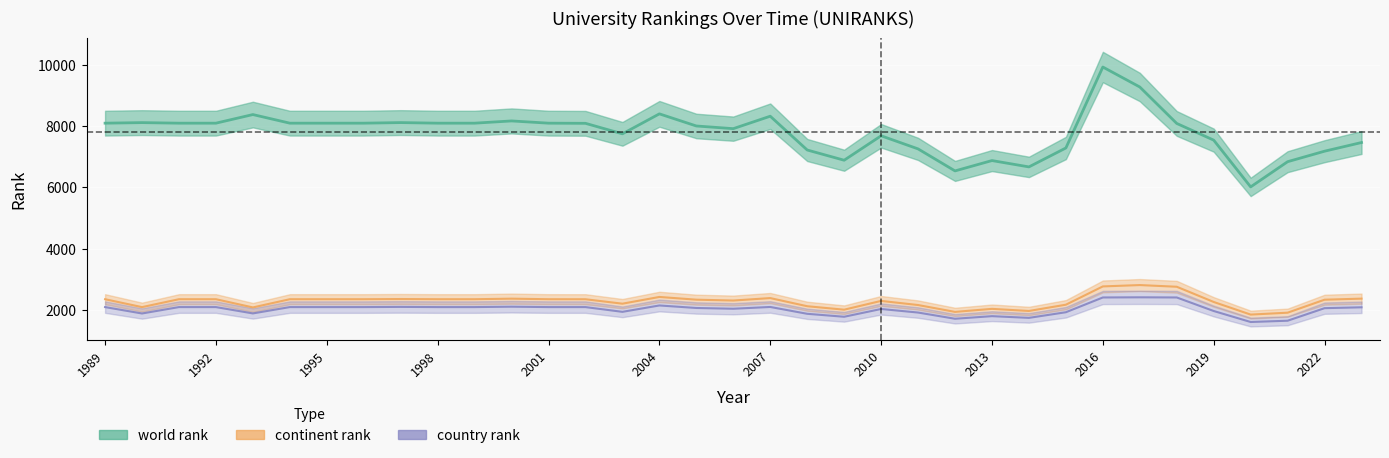

Is the value of country rank at 2005 greater than the value of continent rank at 2002?

No